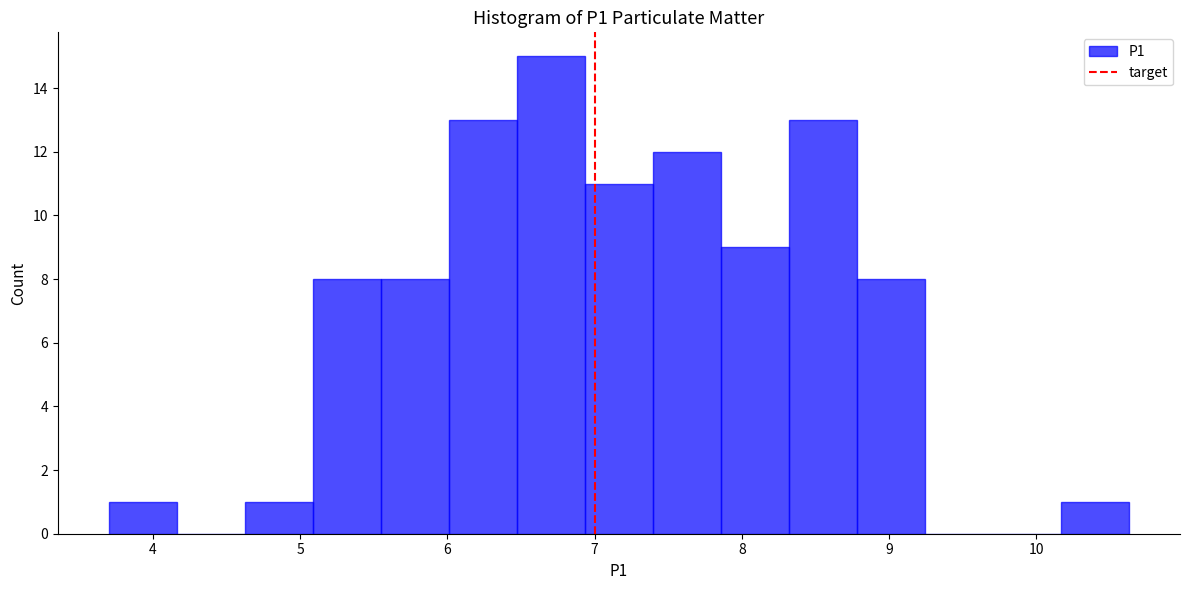

How tall is the bar that spans 6.9 to 7.4 on the x-axis? Neither the bar edges nor the heights are printed on the chart, so give them approximately, as read against the axes.

11